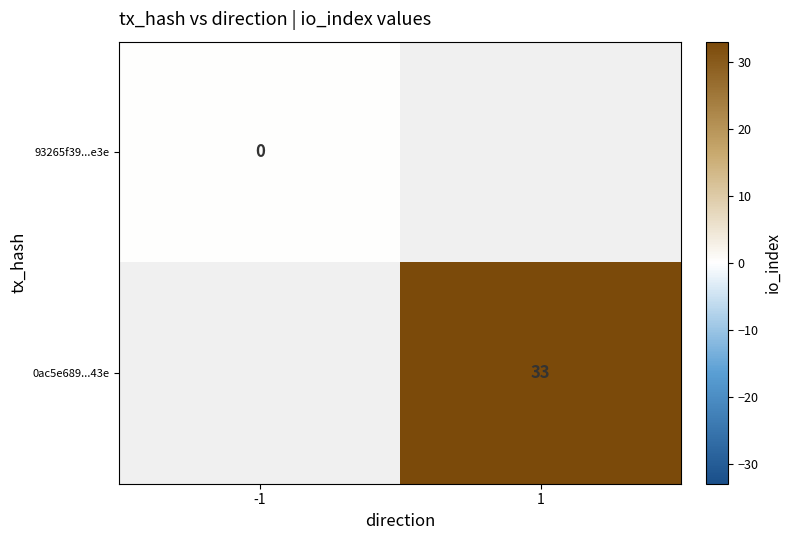

How many data points does each series have?

2